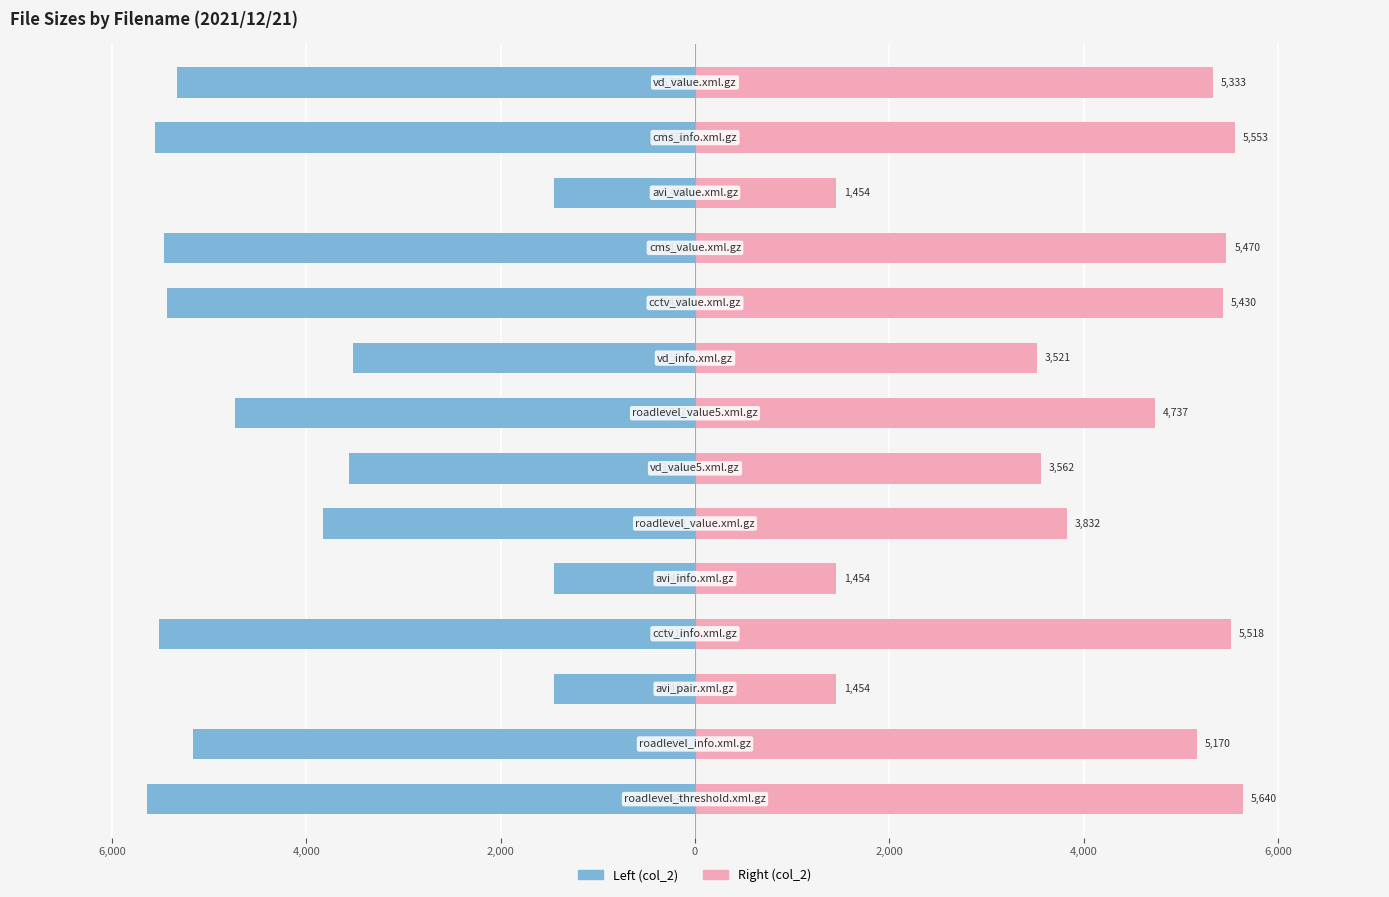

True or false: col_2 (left) has a value of -6291 at 2,000.

False